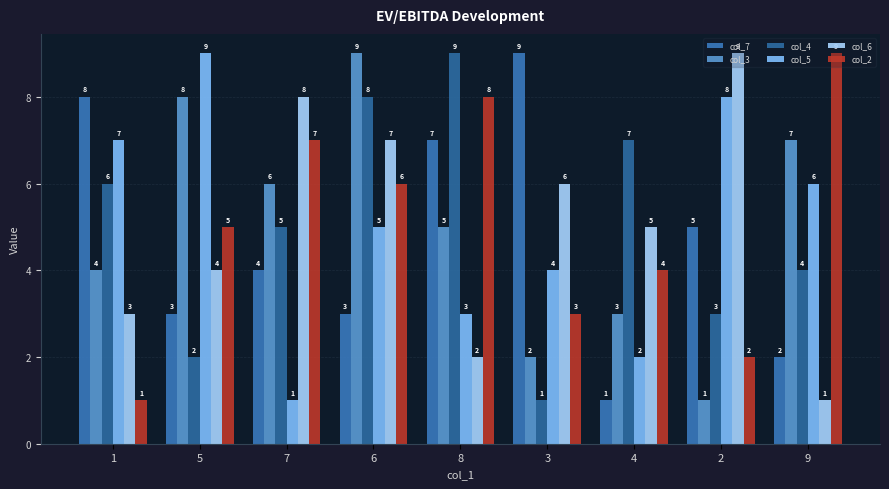

Reading left to right, what are all the values shown in this chart?

col_7: 1=8	5=3	7=4	6=3	8=7	3=9	4=1	2=5	9=2
col_3: 1=4	5=8	7=6	6=9	8=5	3=2	4=3	2=1	9=7
col_4: 1=6	5=2	7=5	6=8	8=9	3=1	4=7	2=3	9=4
col_5: 1=7	5=9	7=1	6=5	8=3	3=4	4=2	2=8	9=6
col_6: 1=3	5=4	7=8	6=7	8=2	3=6	4=5	2=9	9=1
col_2: 1=1	5=5	7=7	6=6	8=8	3=3	4=4	2=2	9=9